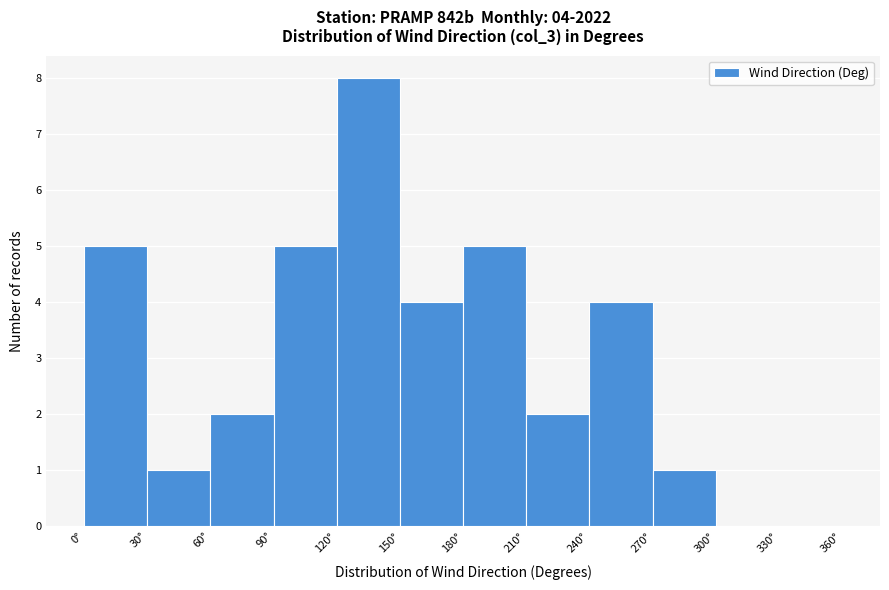

Over which range of the x-axis is the bar tallest?

120 to 150